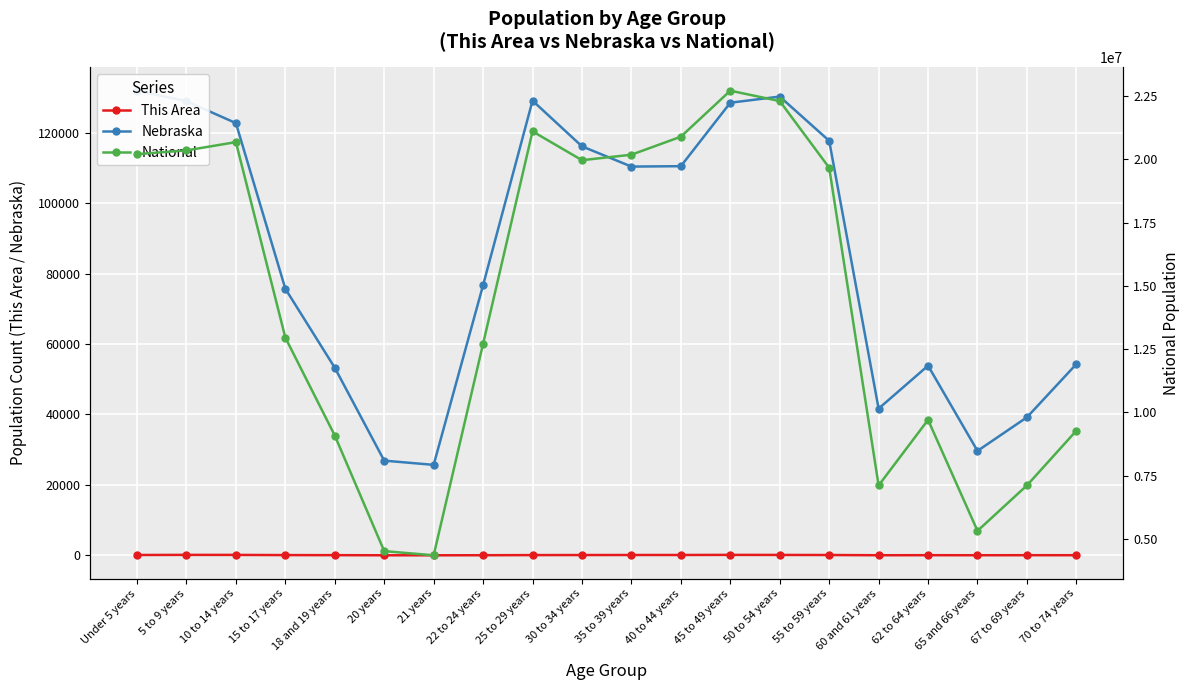

What is the difference between the highest and lowest values at 45 to 49 years?

22708469